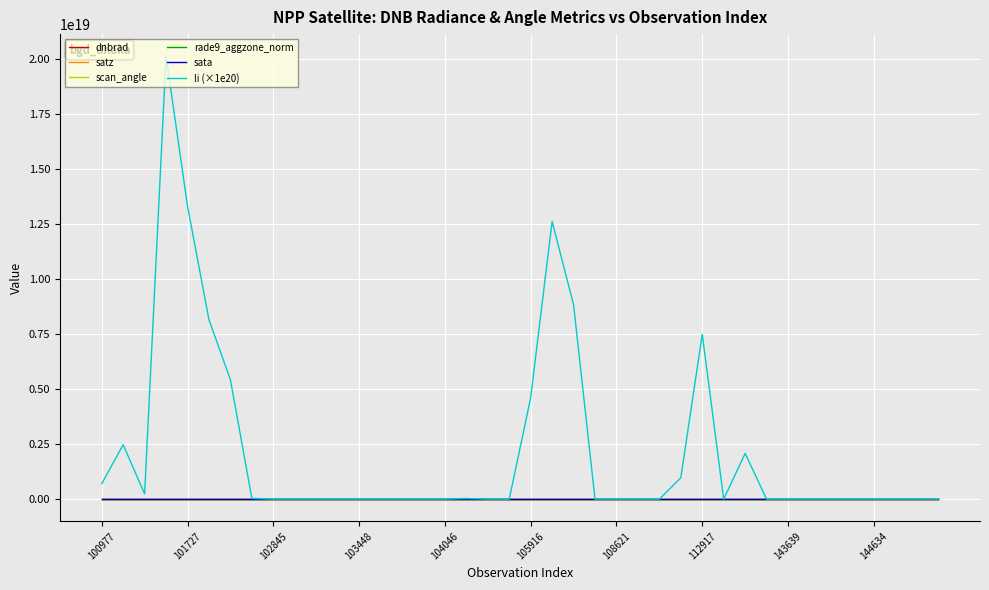

Which series has the largest range (max minus min)?

li (×1e20)